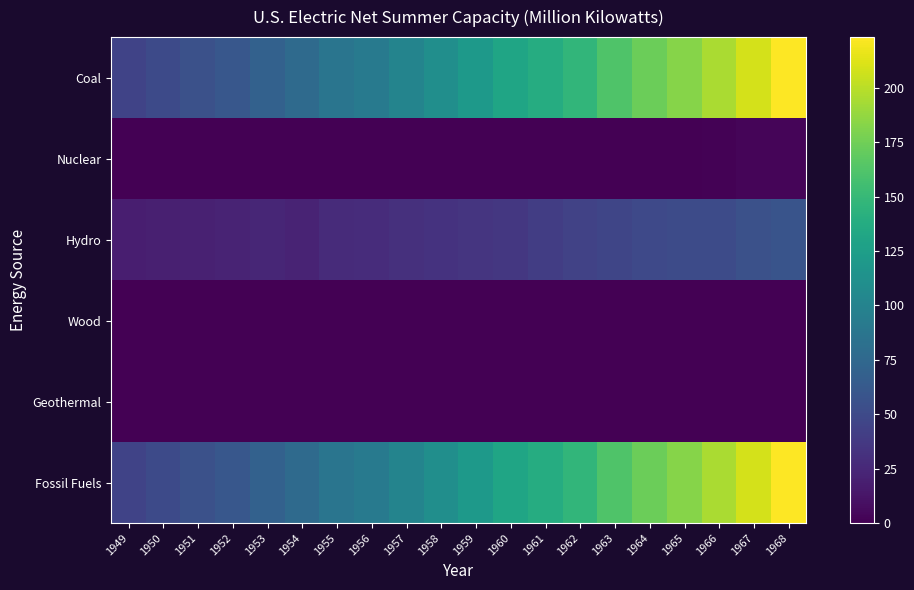

Which has a higher value, 1963 or 1952?

1963